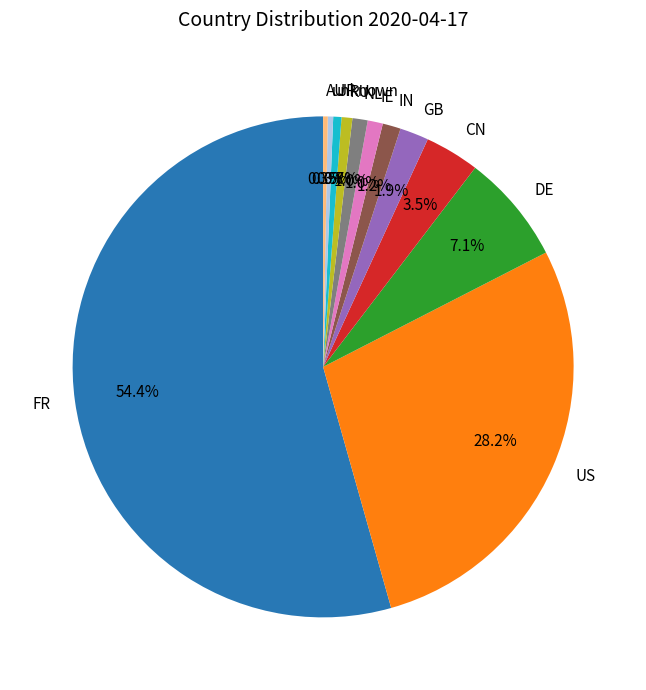

What is the largest slice in the pie chart?

FR